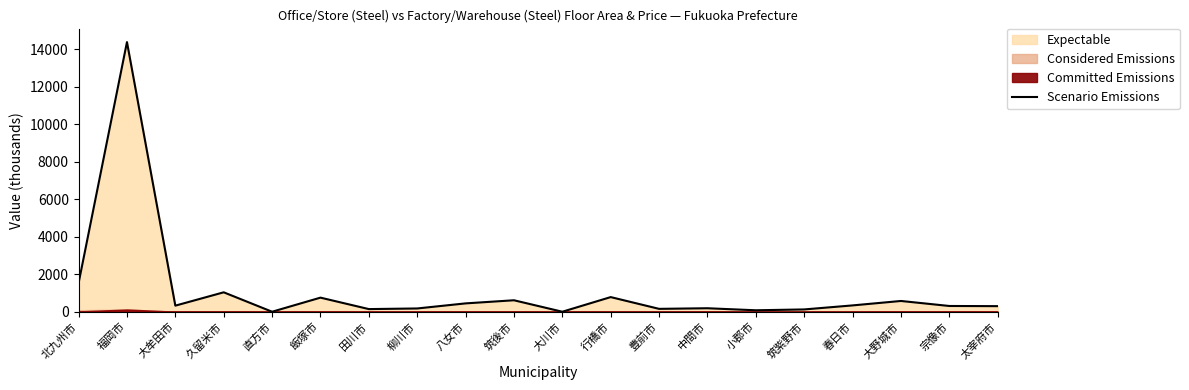

Reading left to right, what are all the values shown in this chart?

北九州市=1530.1	福岡市=14384.6	大牟田市=324.6	久留米市=1036.1	直方市=0.0	飯塚市=751.8	田川市=141.1	柳川市=174.1	八女市=445.2	筑後市=611.7	大川市=0.0	行橋市=780.7	豊前市=153.4	中間市=185.8	小郡市=77.7	筑紫野市=122.7	春日市=337.5	大野城市=574.1	宗像市=306.7	太宰府市=297.6